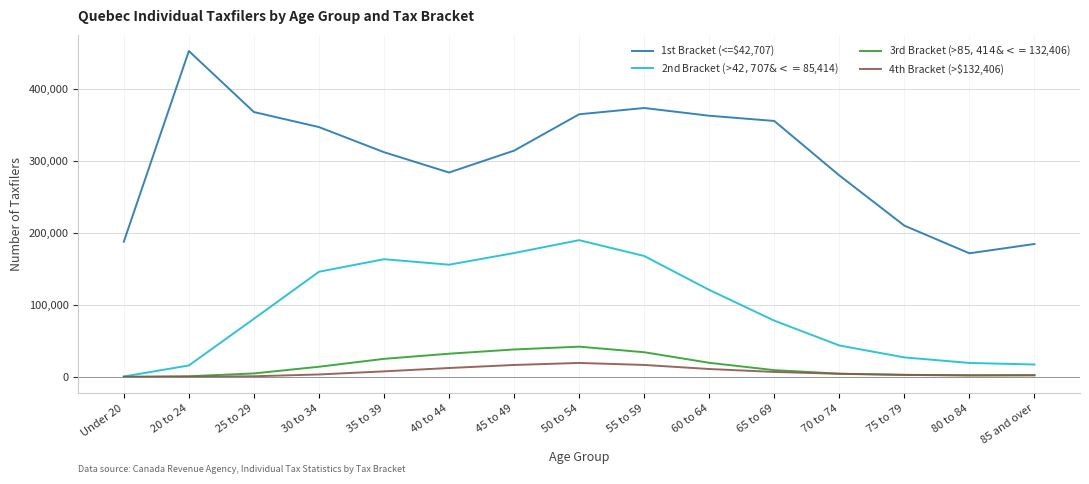

In 2nd Bracket (>$42,707 & <=$85,414), how many points are higher than both neighbors (excluding endpoints)?

2